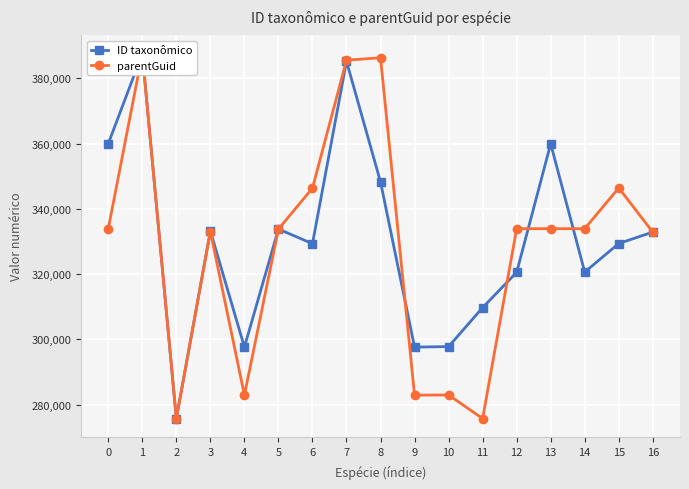

Reading left to right, extract all data points from this chart.

ID taxonômico: 0=359987	1=387558	2=275751	3=333224	4=297652	5=333809	6=329336	7=385217	8=348236	9=297635	10=297801	11=309735	12=320562	13=359942	14=320630	15=329386	16=332880
parentGuid: 0=333928	1=387531	2=275745	3=333061	4=282927	5=333797	6=346360	7=385559	8=386309	9=282927	10=282976	11=275745	12=333928	13=333928	14=333928	15=346415	16=332876